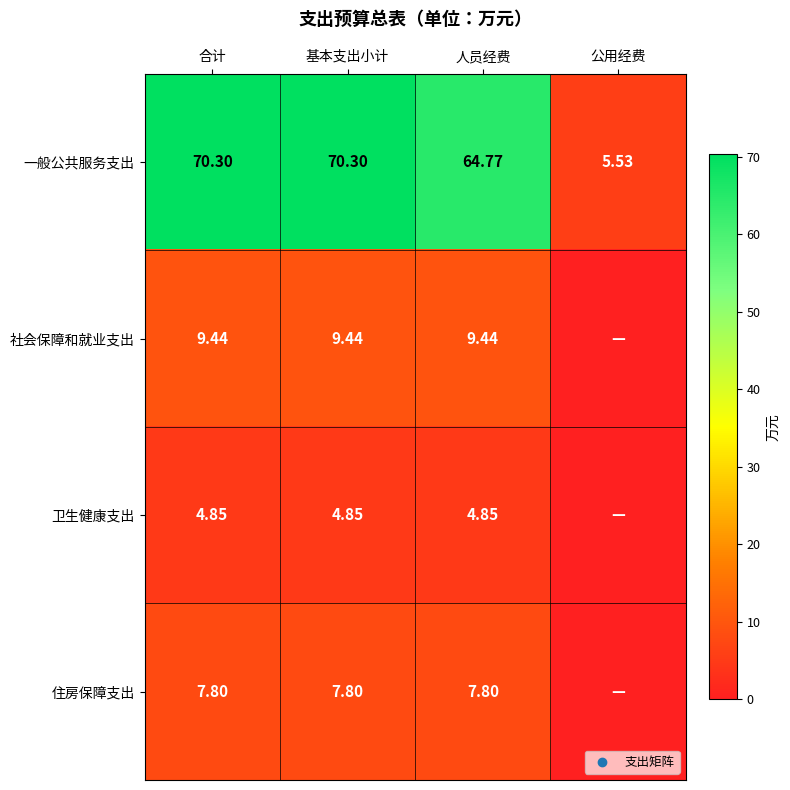

Which series changed the most between 合计 and 人员经费?

一般公共服务支出